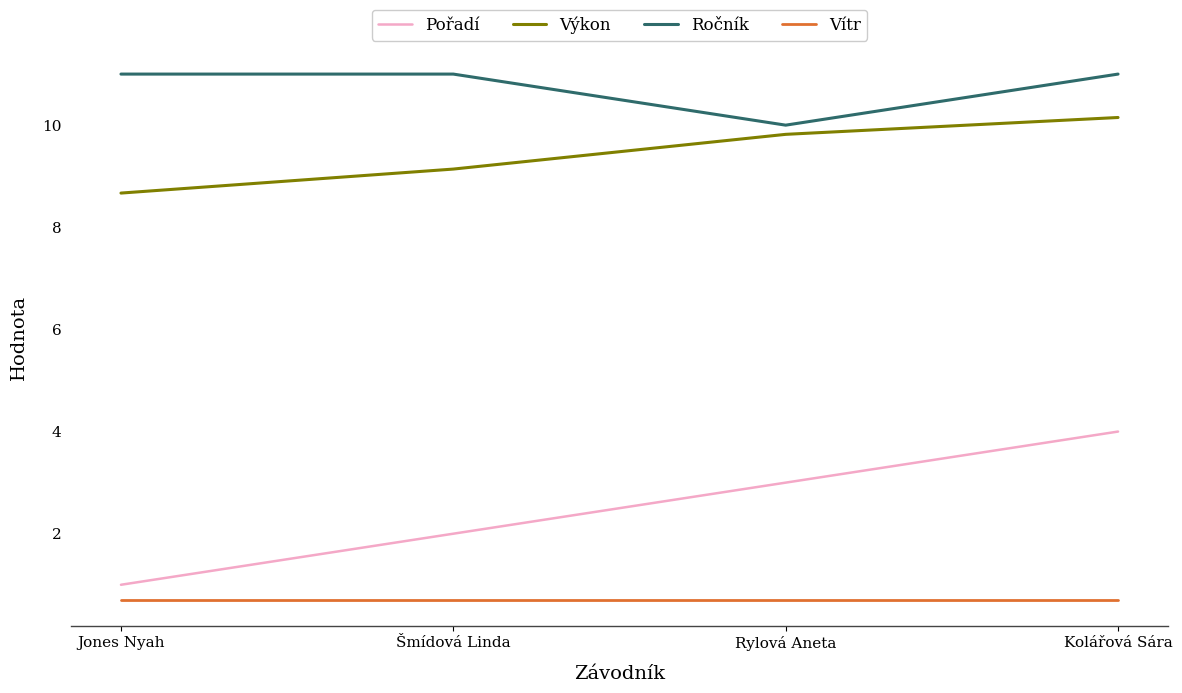

What position from the left is Kolářová Sára?

4